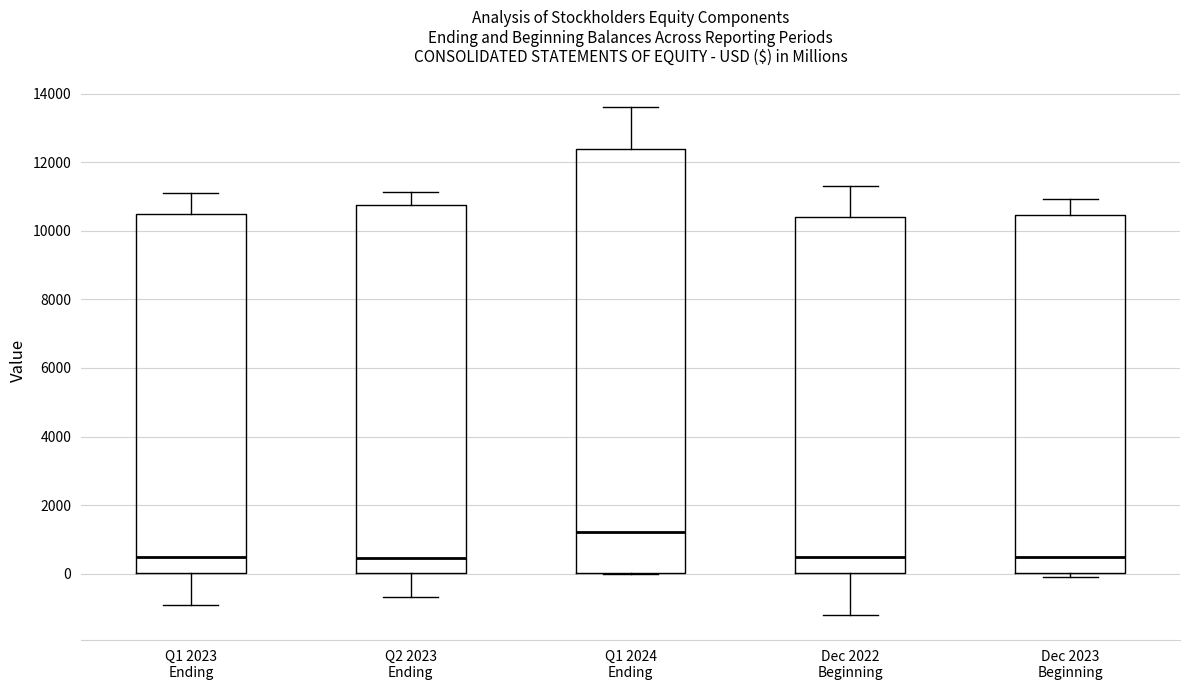

Where does the upper whisker of the box for Q1 2023 Ending end on the y-axis? The values are not printed on the chart, so give them approximately, as read against the axis.

11200